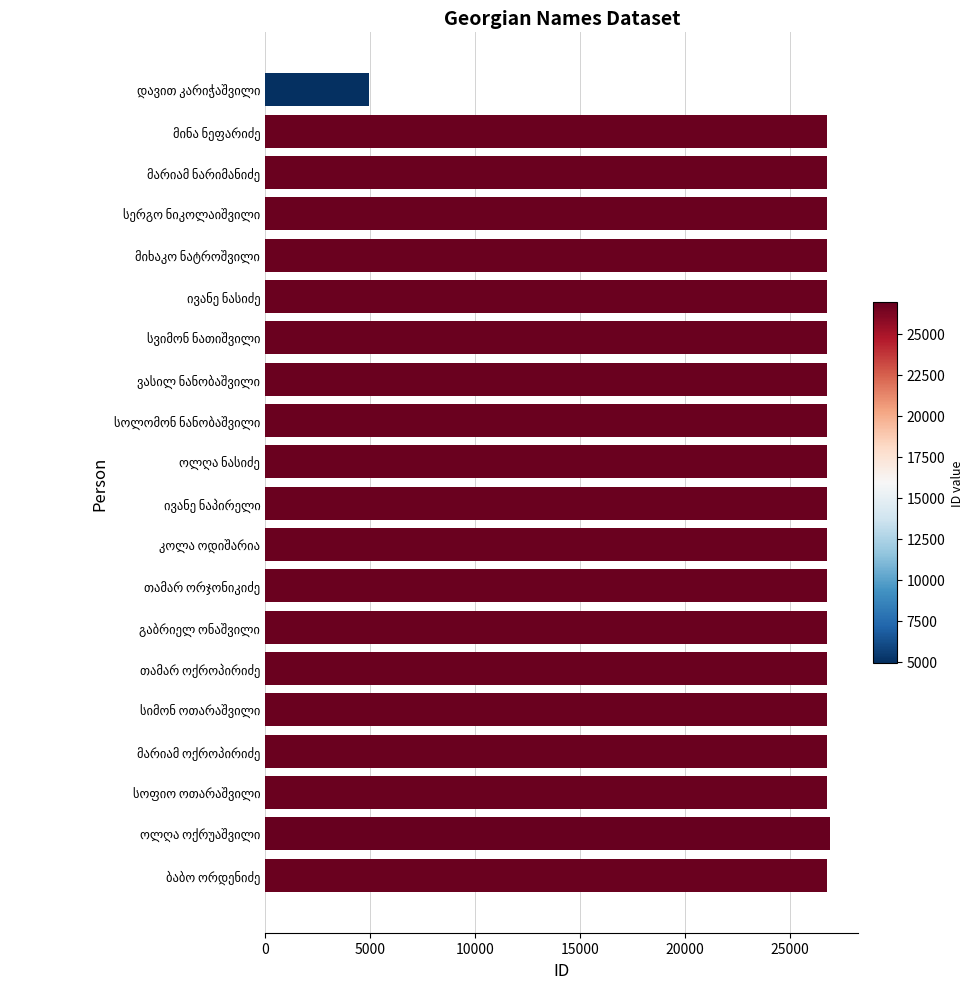

What is the value of the 9th bar from the top?

26767